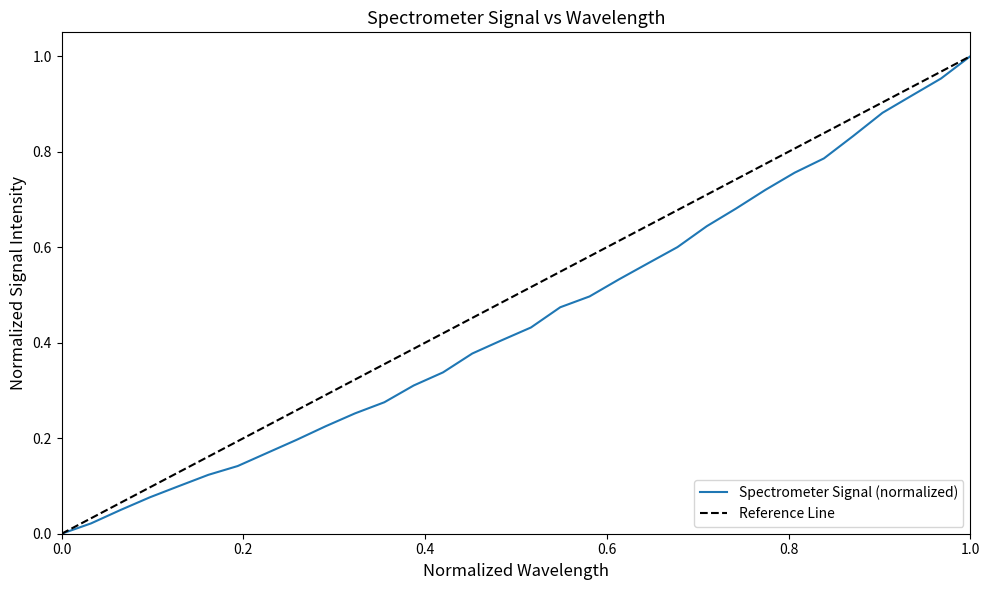

Does the chart have visible grid lines?

No